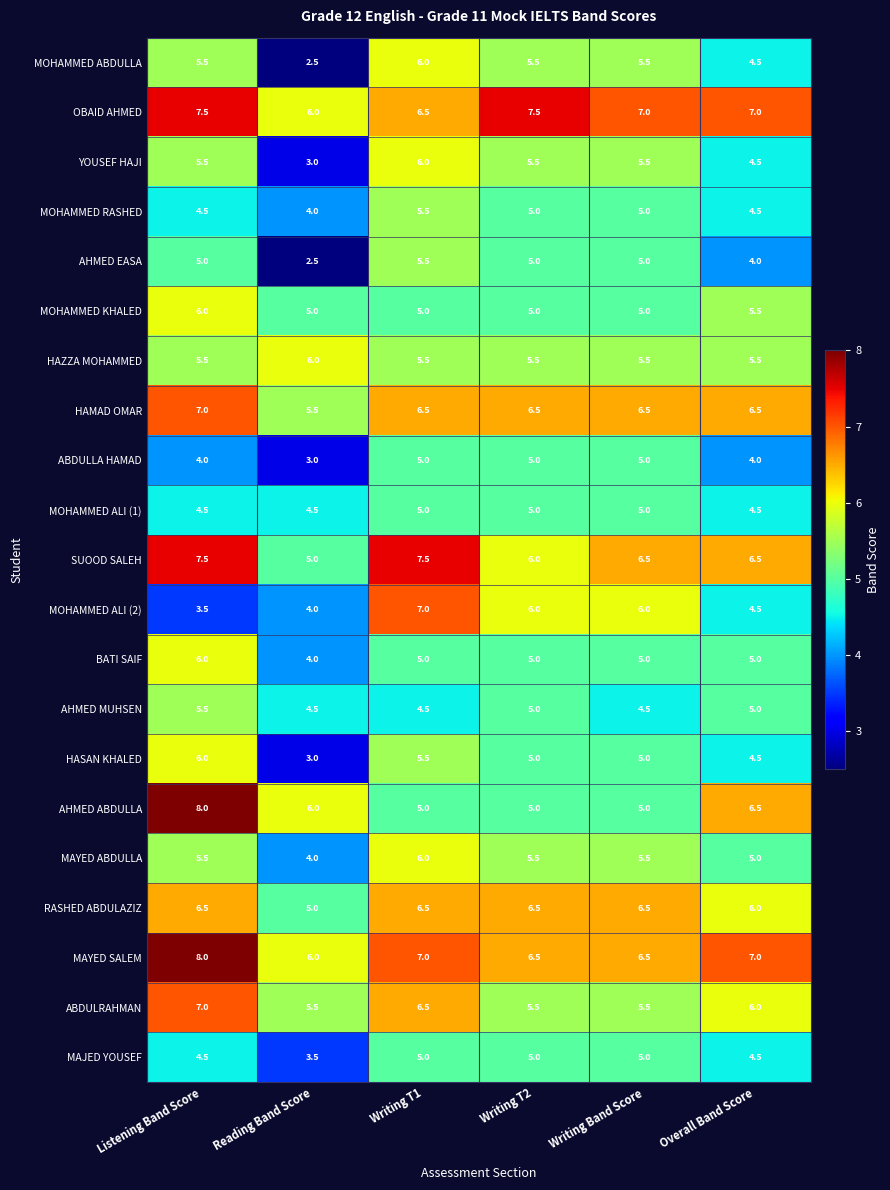

At which label does RASHED ABDULAZIZ first exceed 6?

Listening Band Score